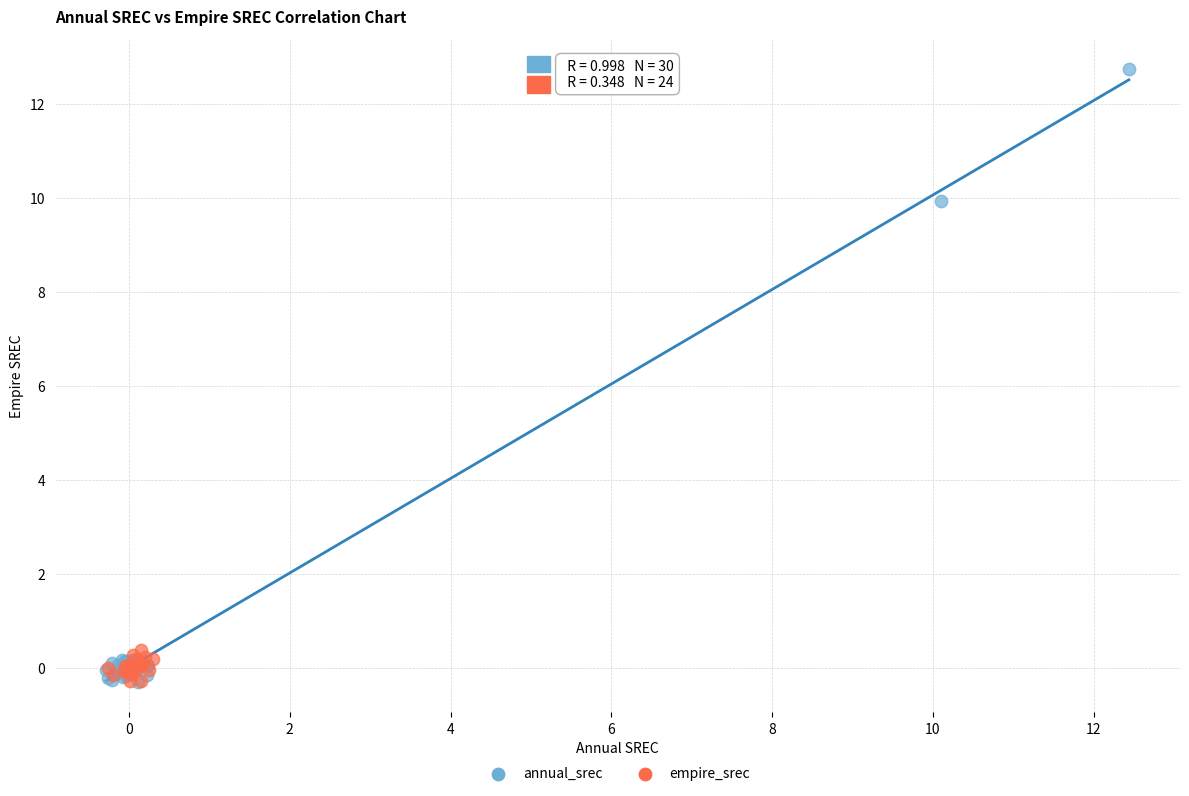

Which series contains the highest Y value?

annual_srec